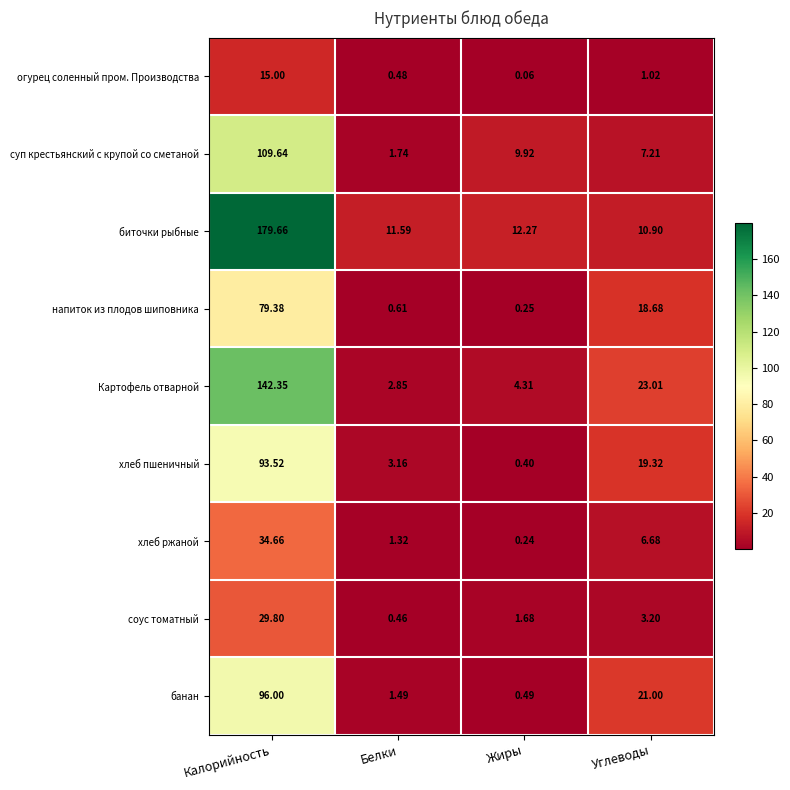

At which label does банан first exceed 21?

Калорийность